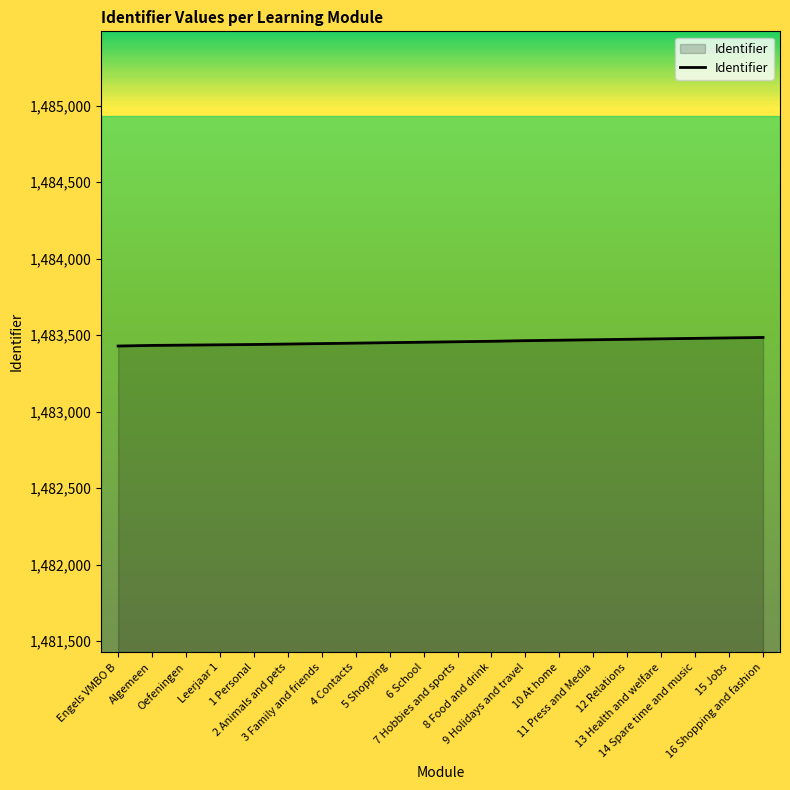

What is the minimum value shown in the chart?

1483429